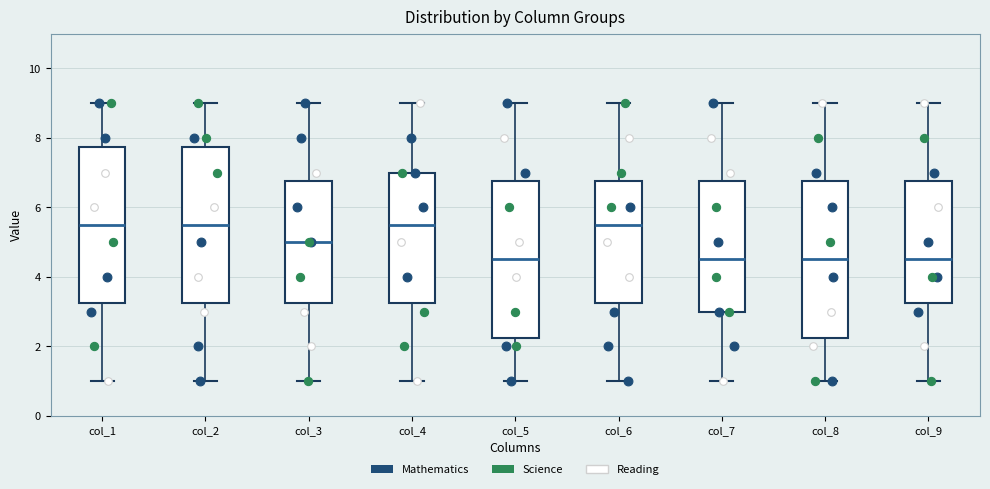

Where is the lower edge of the box for col_9 on the y-axis? The values are not printed on the chart, so give them approximately, as read against the axis.

3.2